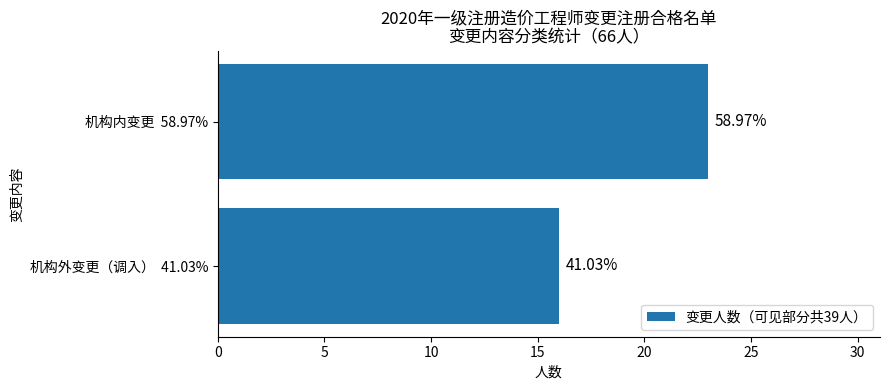

How many bars are there in total?

2